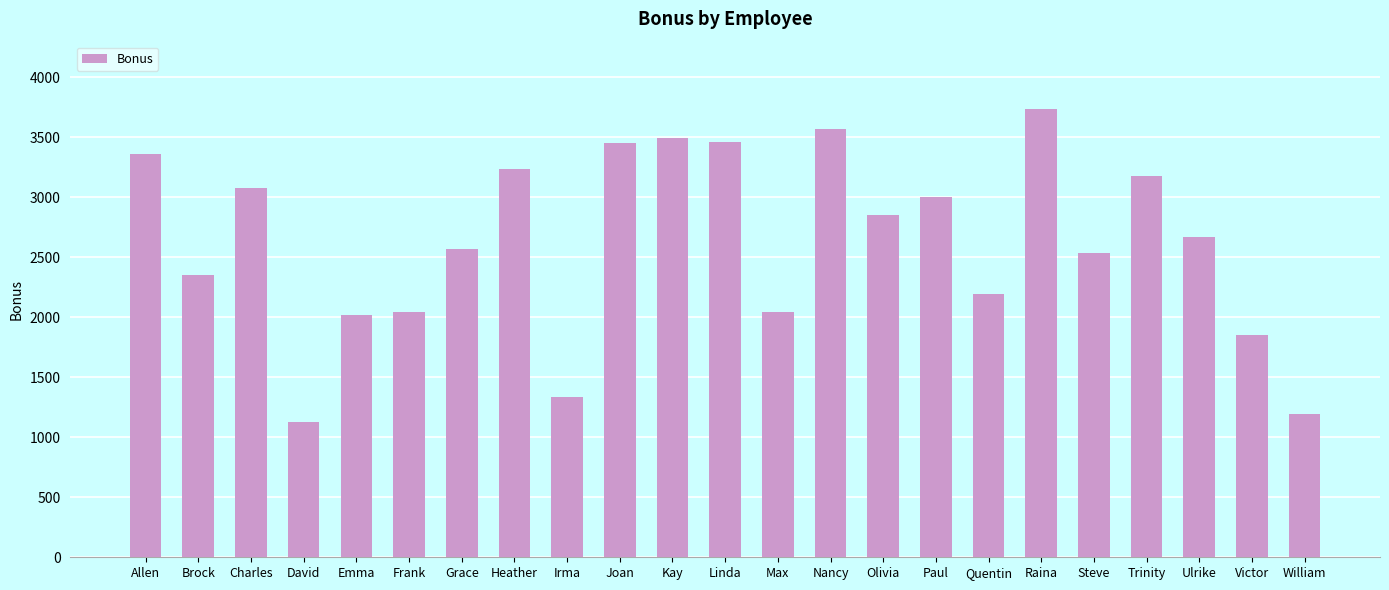

True or false: the data shows 1558.5 at Raina.

False